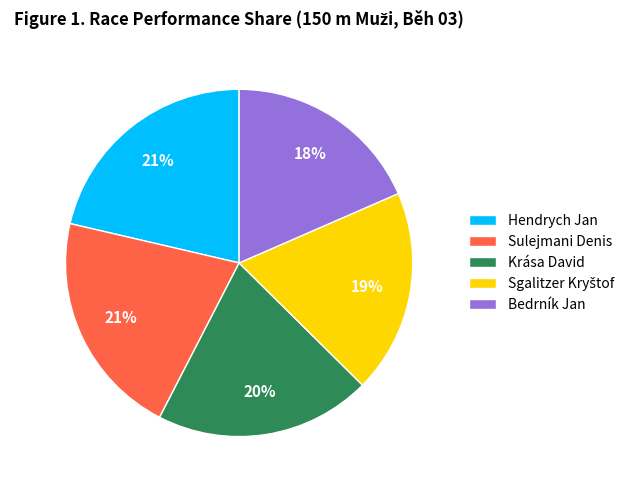

True or false: Bedrník Jan accounts for 7% of the total.

False